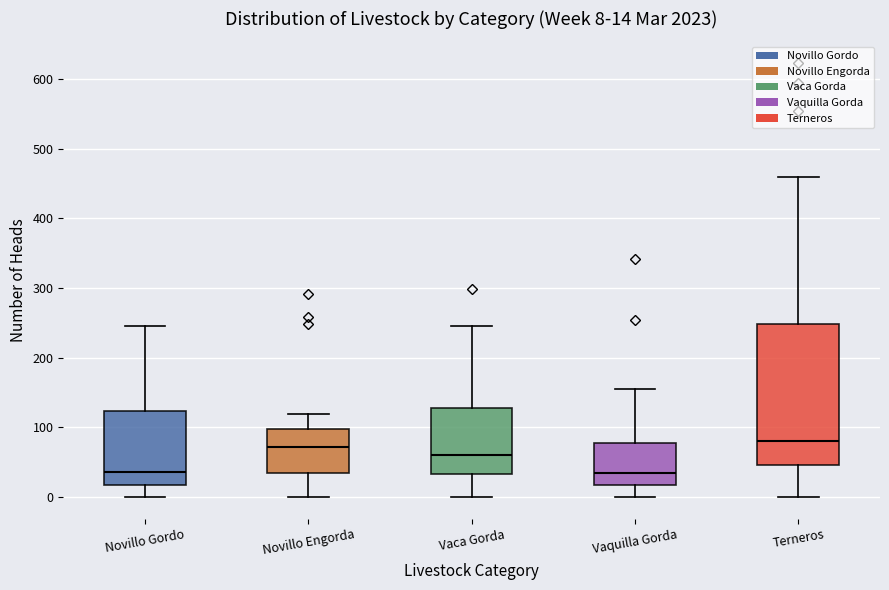

Comparing the boxes themselves (not the whiskers), which one is the tallest?

Terneros